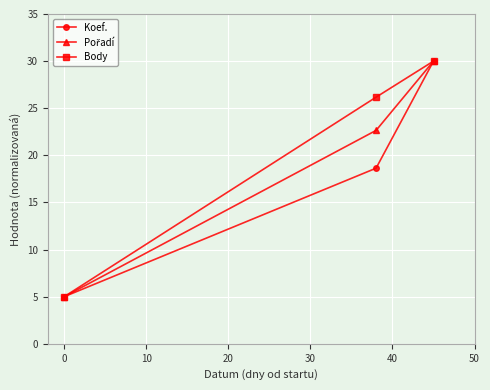

What is the maximum value shown in the chart?

30.0